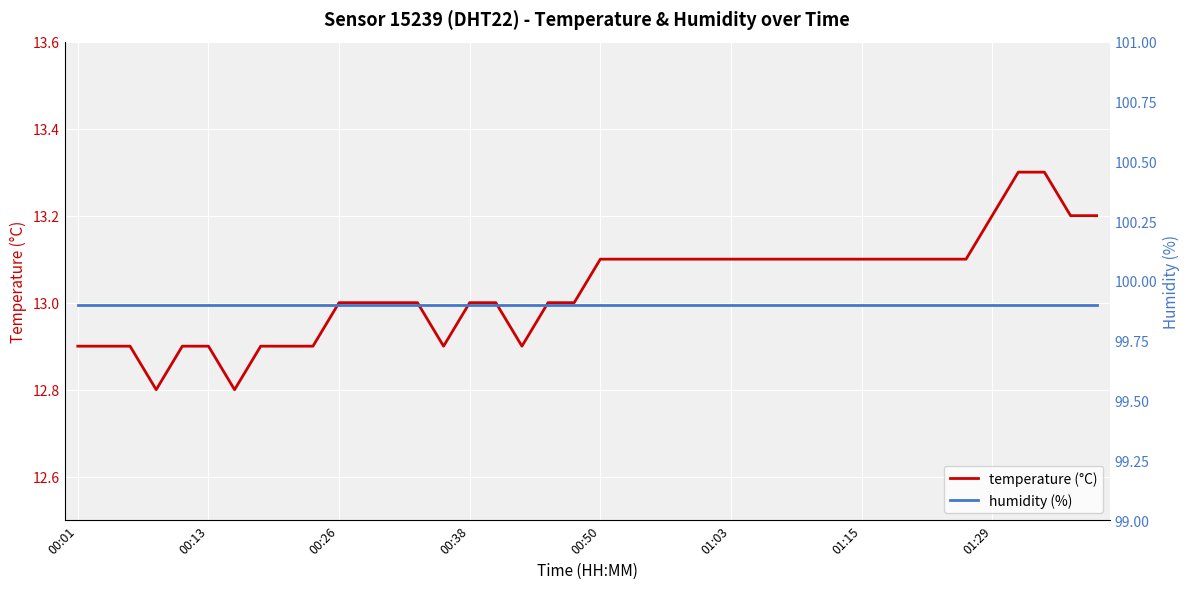

What is the highest value of the humidity (%) series?

99.9